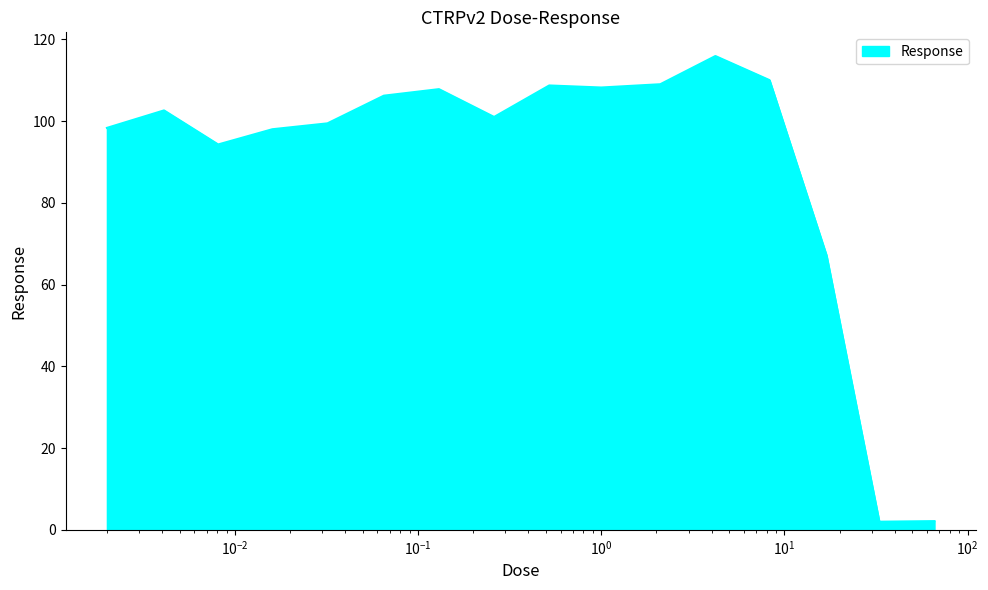

What is the difference between the maximum and minimum values?

113.9